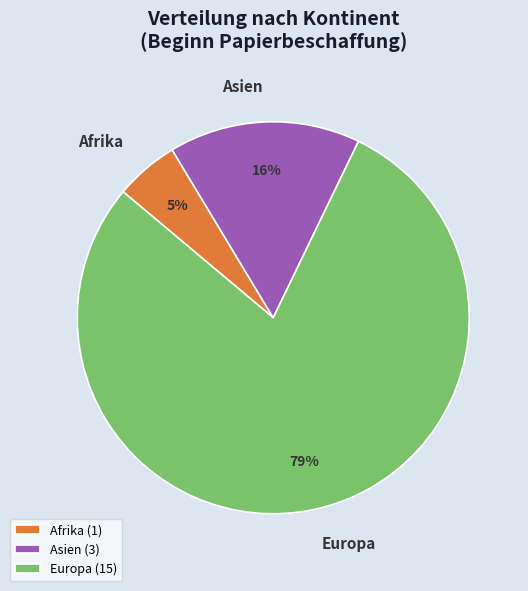

To the nearest percent, what percentage of the pie is Afrika?

5%